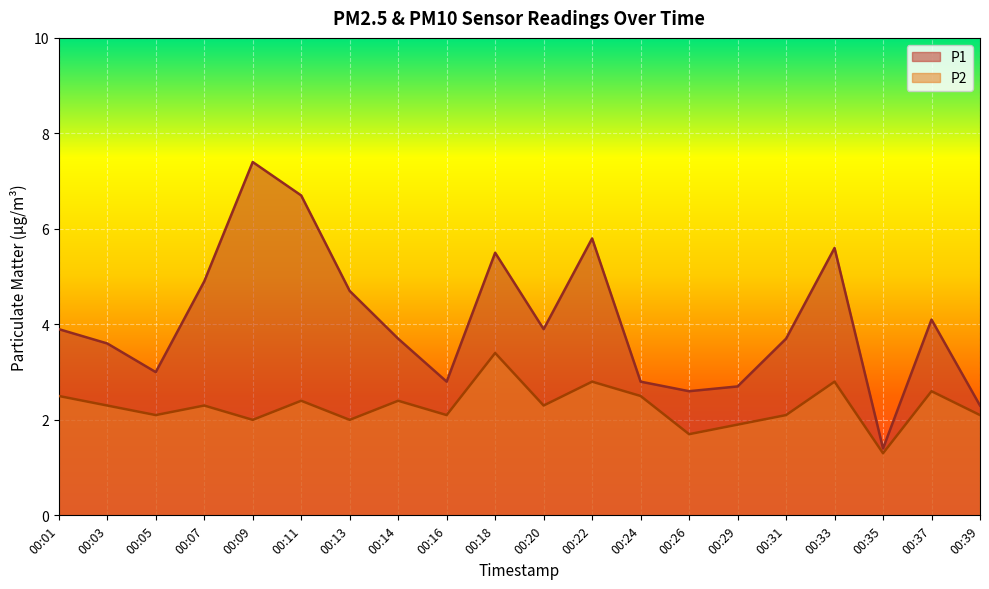

What is the approximate value of P2 at 00:16?

2.1